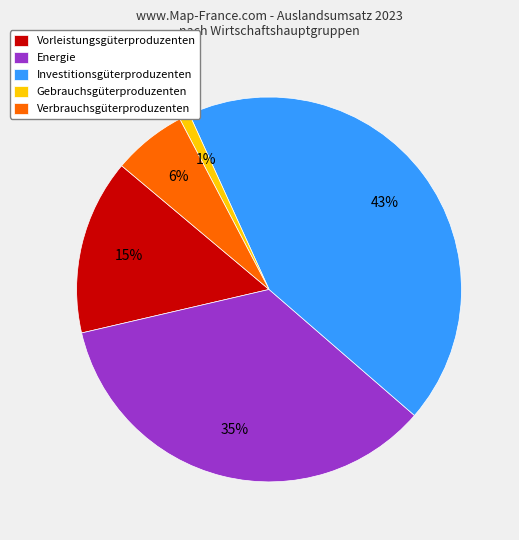

Between Investitionsgüterproduzenten and Energie, which is larger?

Investitionsgüterproduzenten